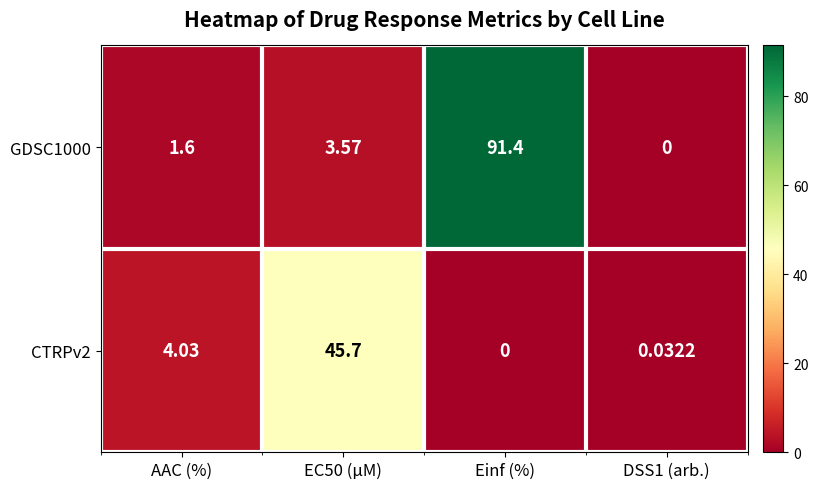

Where is CTRPv2 nearest to the value 22?

AAC (%)